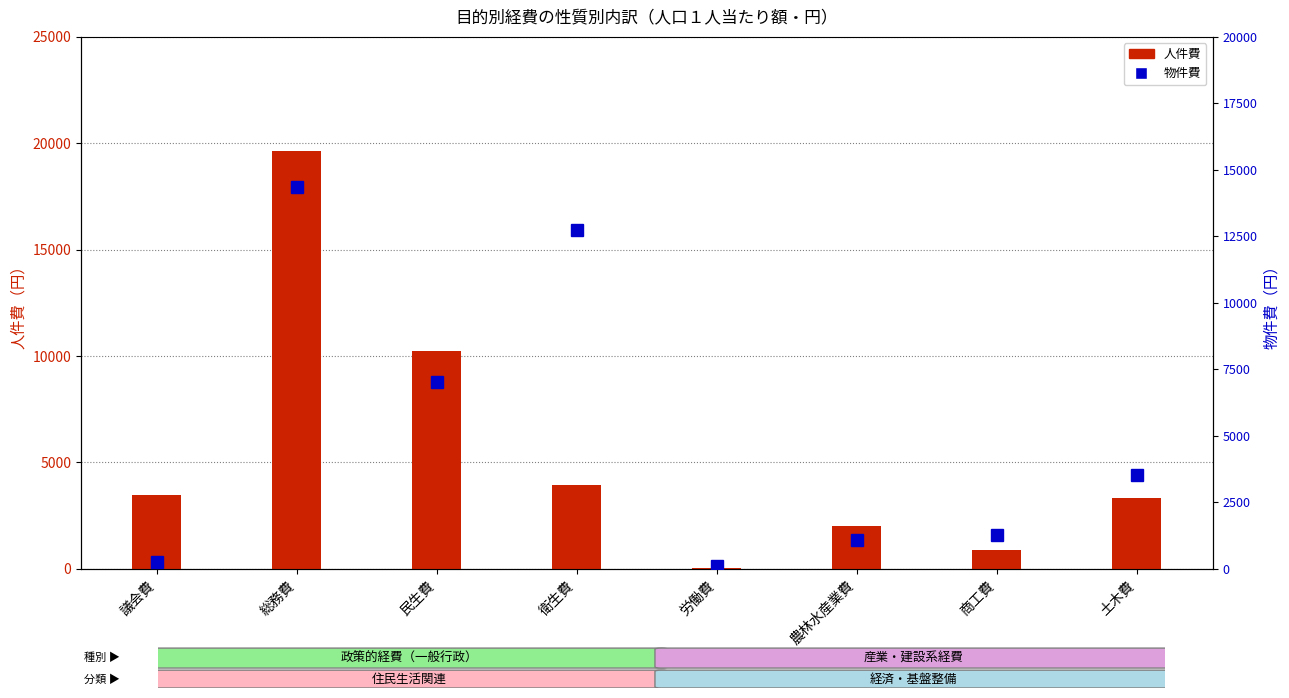

What position from the right is 商工費?

2